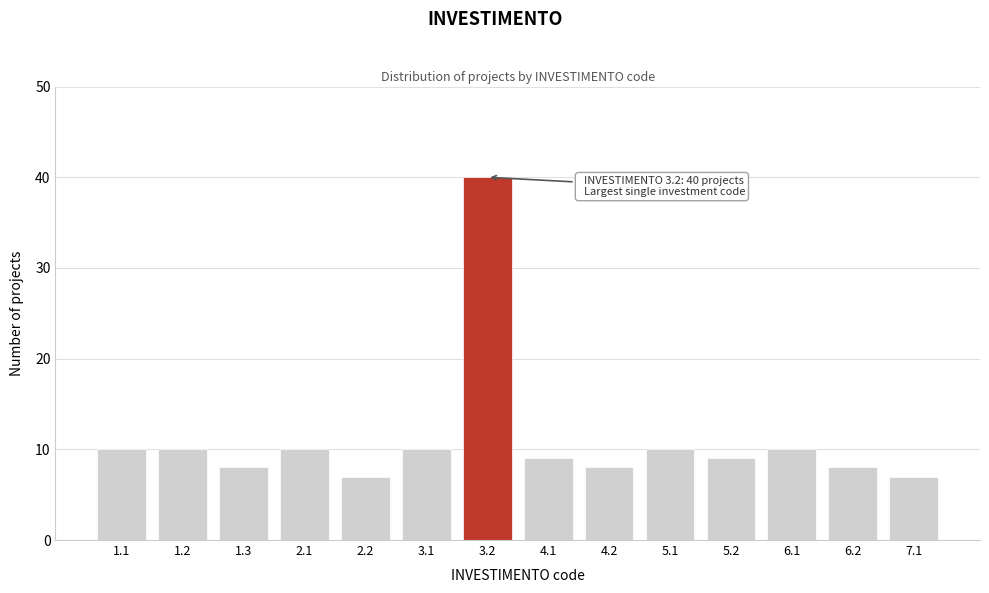

Reading right to left, extract all data points from this chart.

7	8	10	9	10	8	9	40	10	7	10	8	10	10